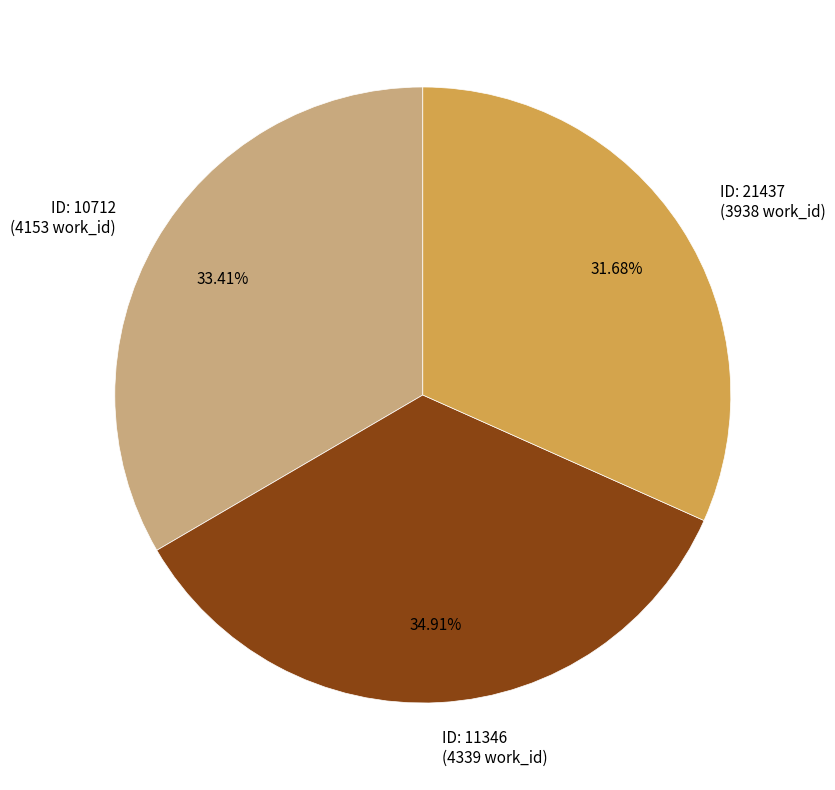

Which category has the smallest portion of the pie?

ID: 21437 (3938 work_id)